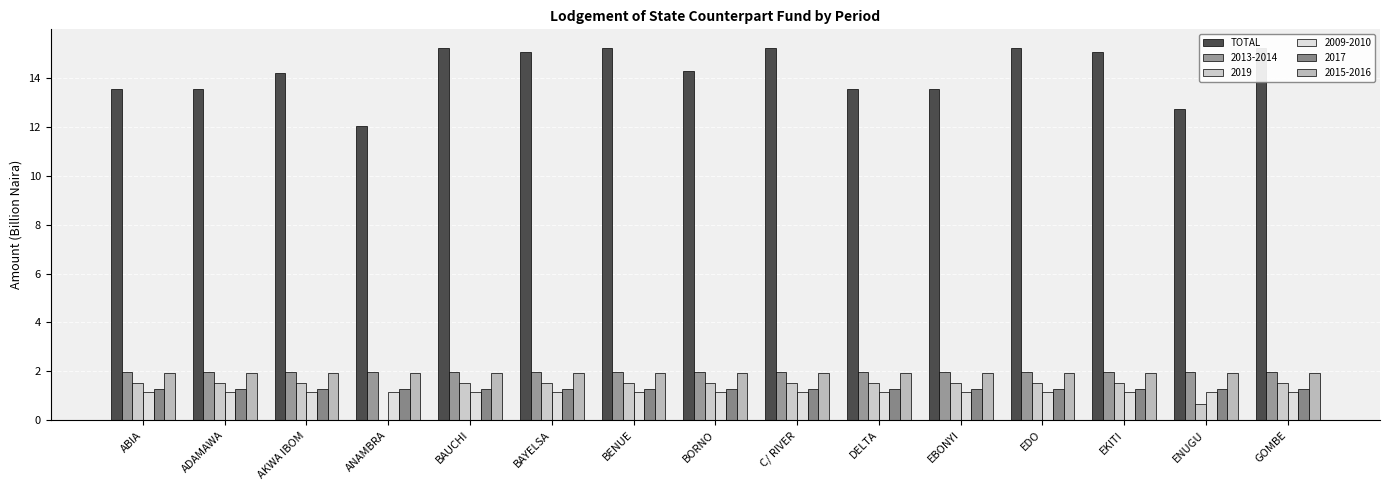

Reading left to right, transcribe all the data shown in this chart.

13.5	13.6	14.2	12.0	15.2	15.1	15.2	14.3	15.2	13.6	13.6	15.2	15.1	12.7	15.2